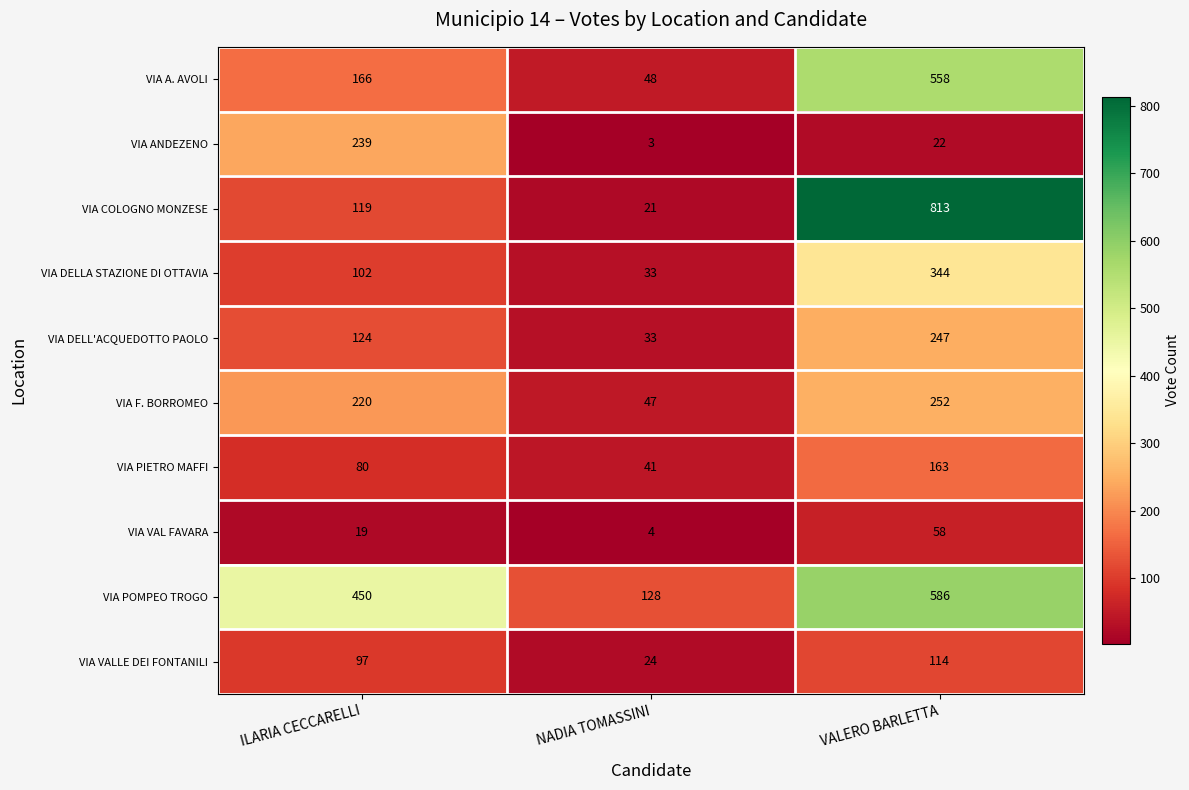

Is it true that VIA COLOGNO MONZESE equals 32 at NADIA TOMASSINI?

False